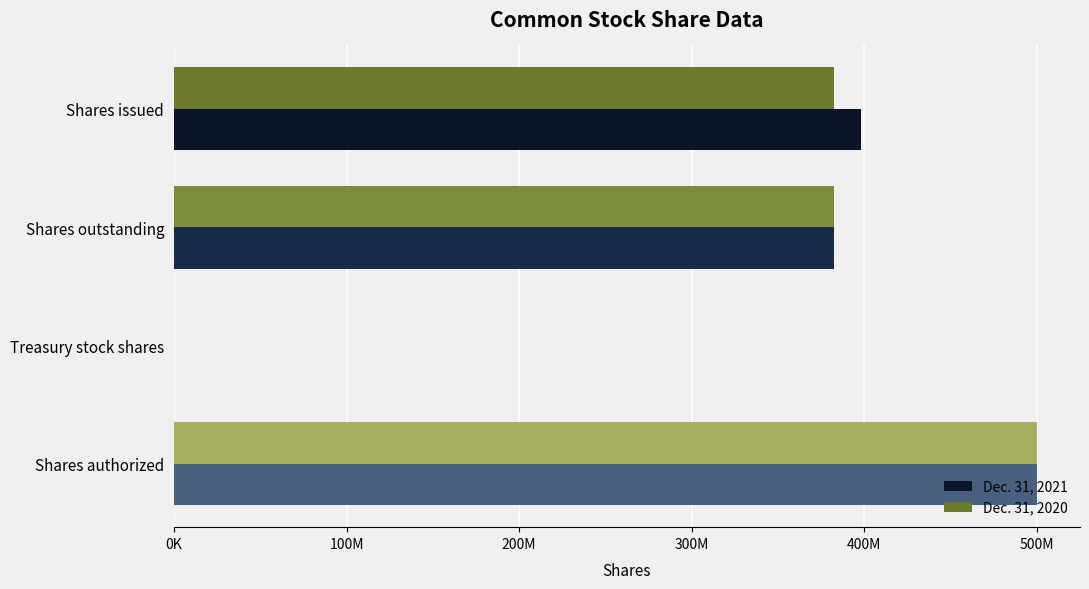

What are all the series names shown in the legend?

Dec. 31, 2021, Dec. 31, 2020